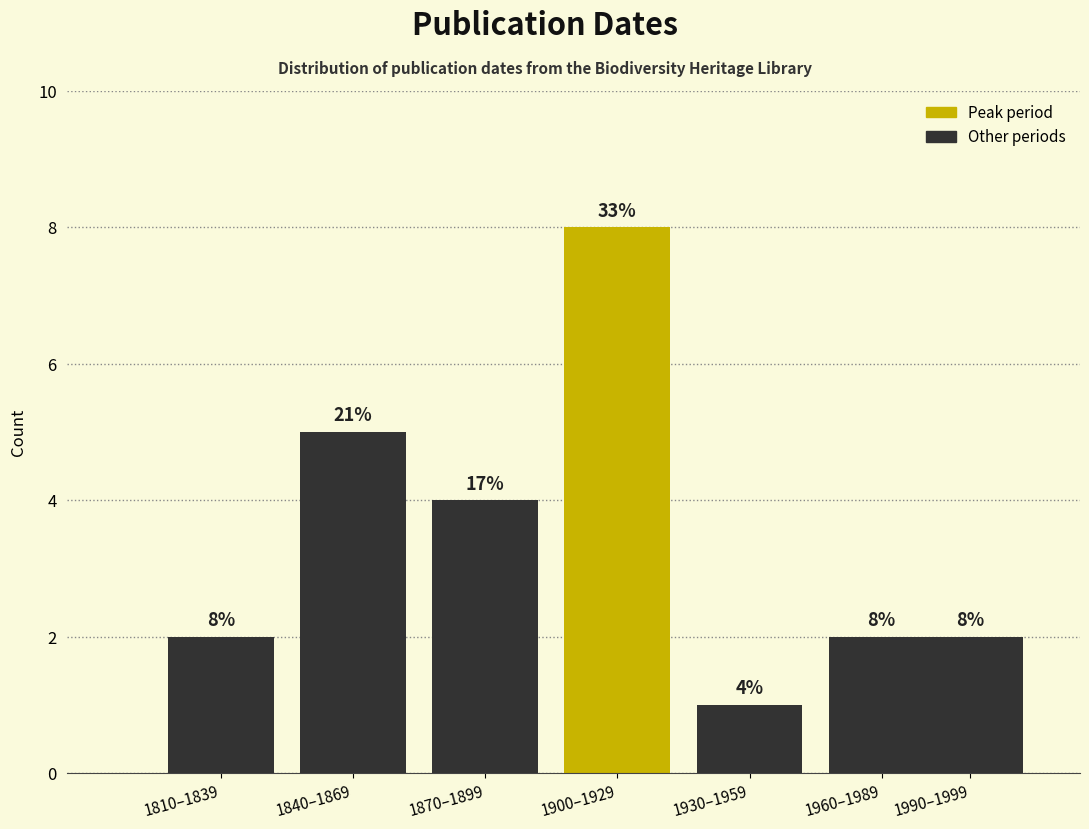

Reading right to left, extract all data points from this chart.

1990–1999=2	1960–1989=2	1930–1959=1	1900–1929=8	1870–1899=4	1840–1869=5	1810–1839=2